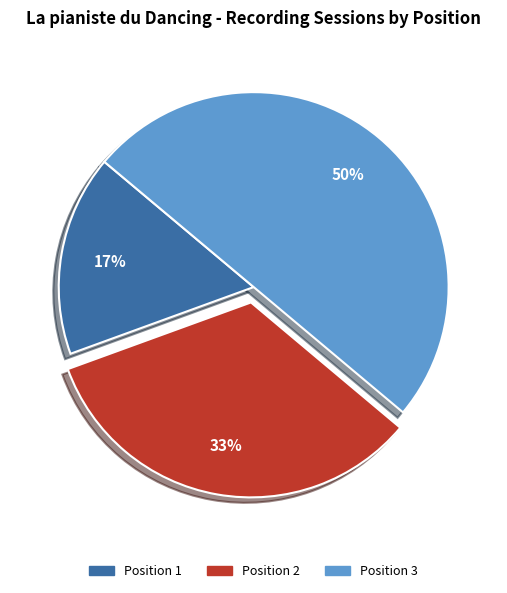

To the nearest percent, what is the difference between the largest and smallest slice percentages?

33%